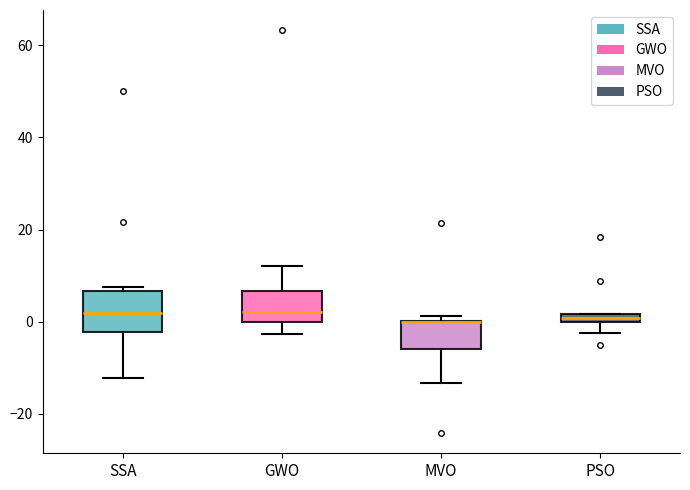

Where does the median line of the box for GWO sit on the y-axis? The values are not printed on the chart, so give them approximately, as read against the axis.

2